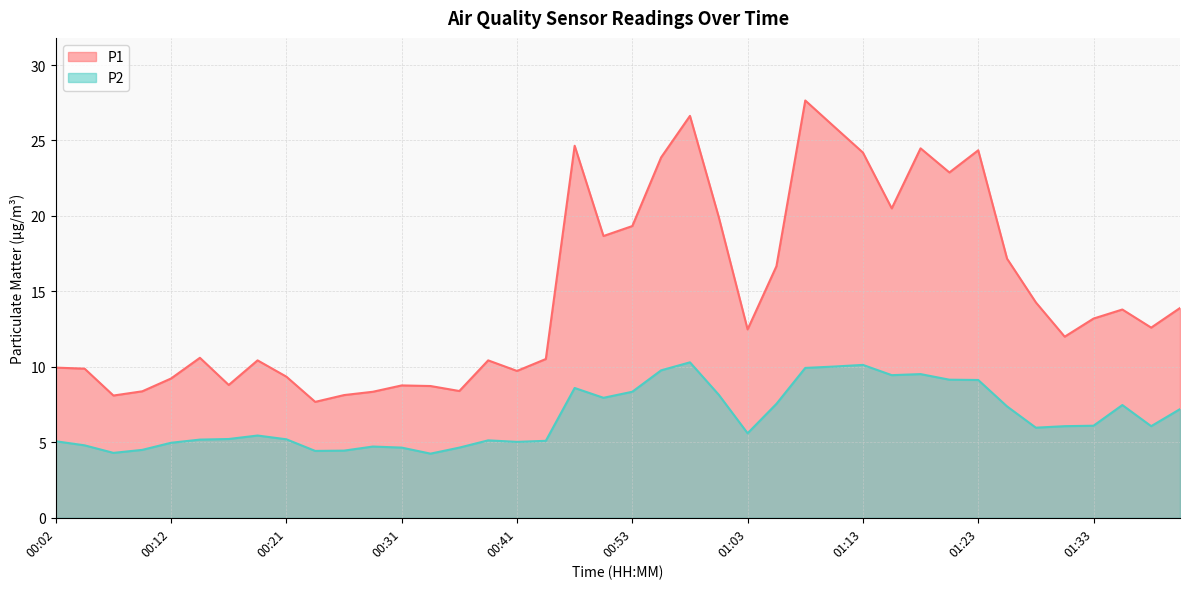

What are all the series names shown in the legend?

P1, P2